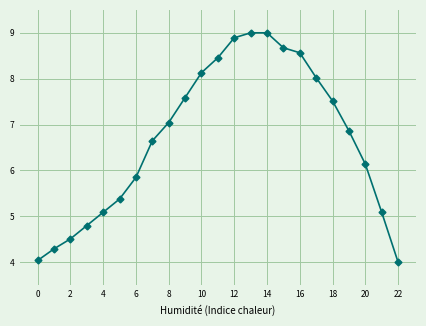

Does the chart display data point markers on the line(s)?

Yes